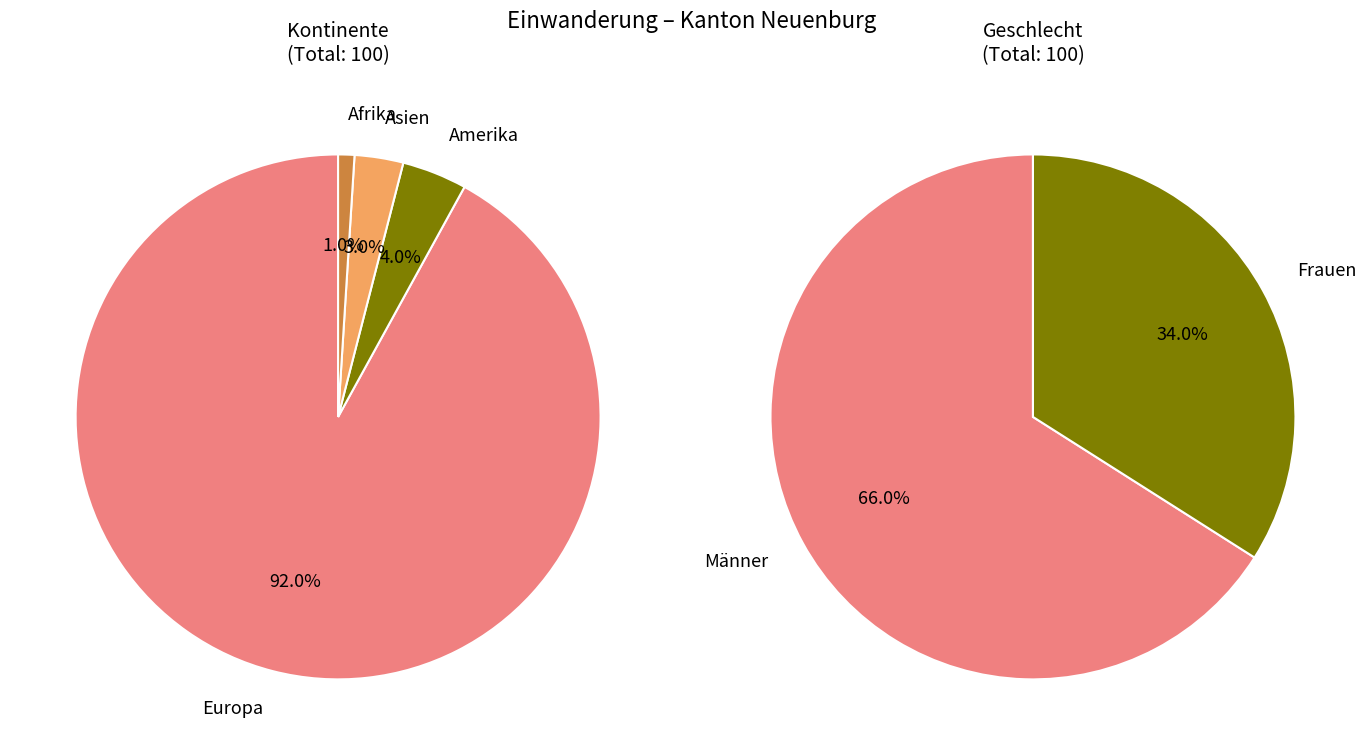

What percentage is NOT represented by Afrika?

99.0%